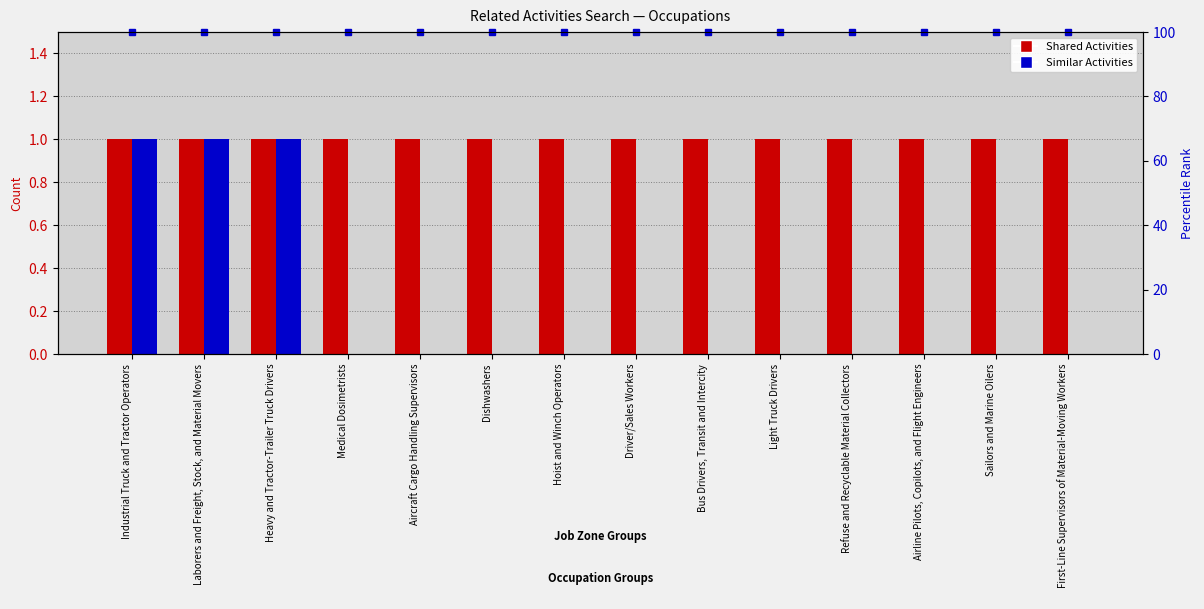

At which label does Shared Activities reach its minimum?

Industrial Truck and Tractor Operators